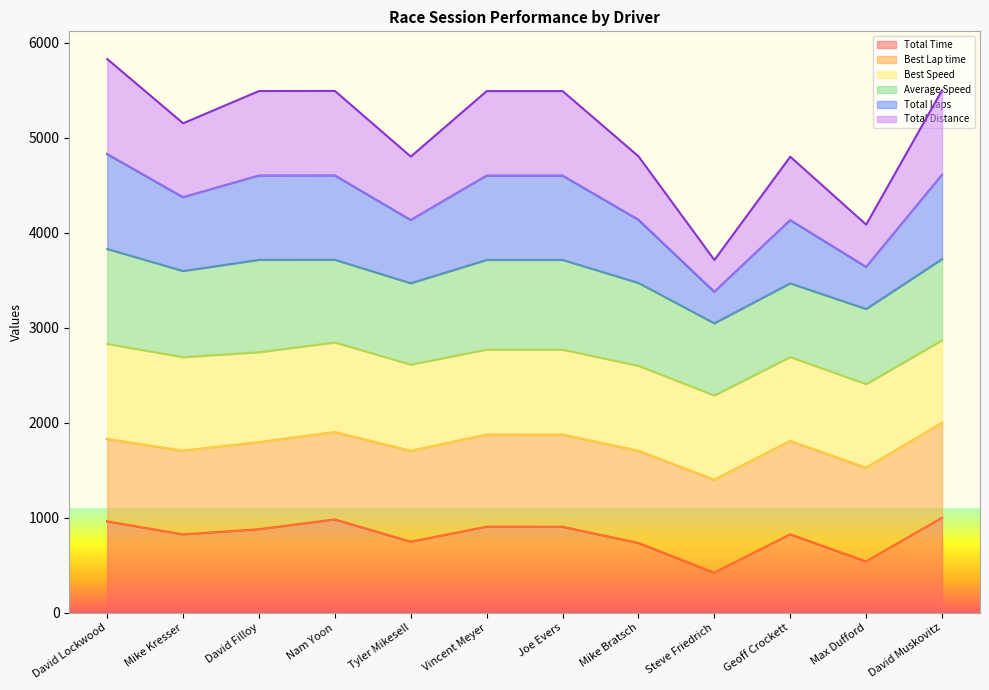

Does the chart display data point markers on the line(s)?

No